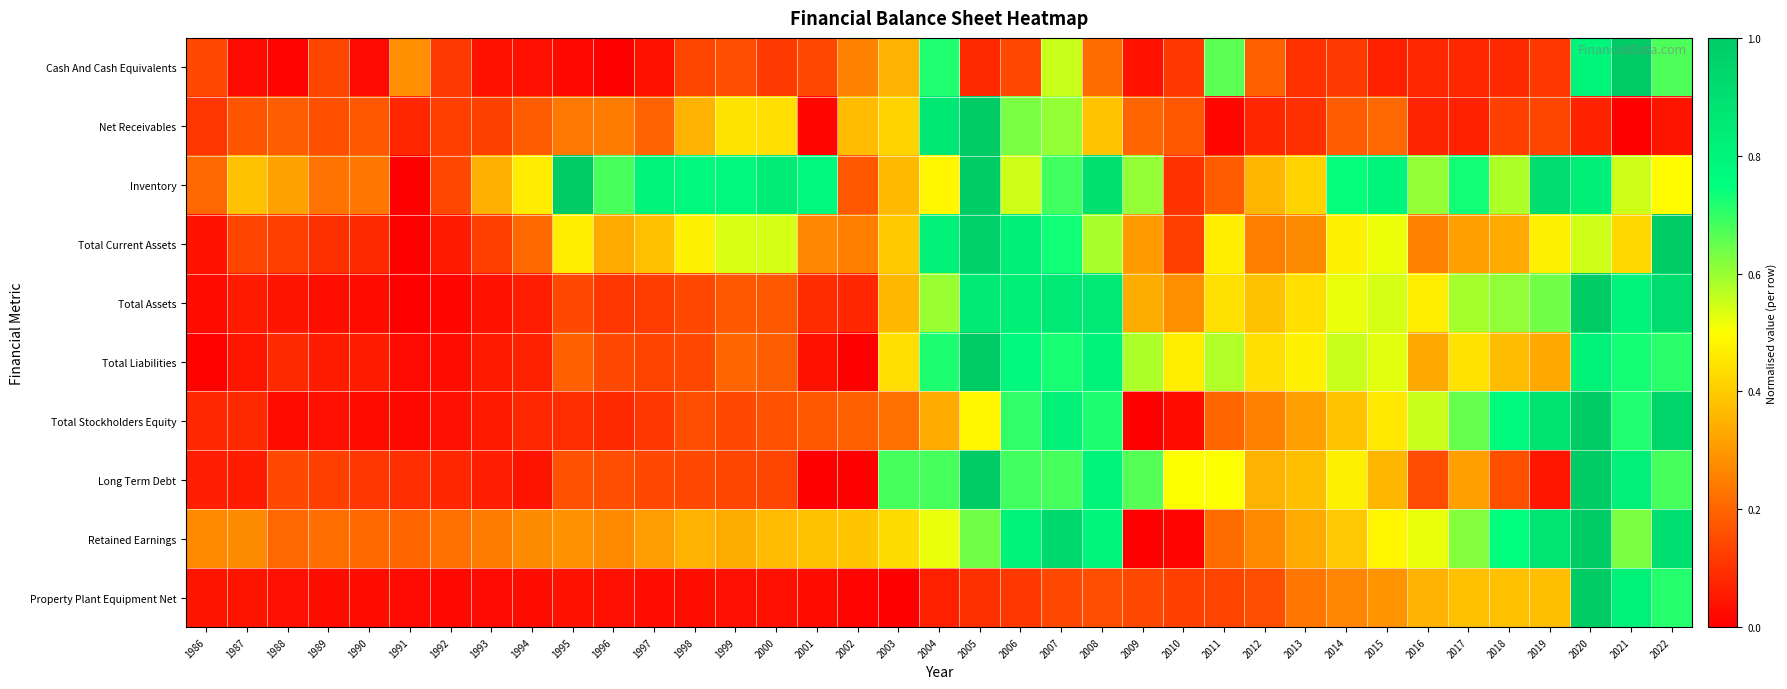

At how many categories does at least one series exceed 0?

37